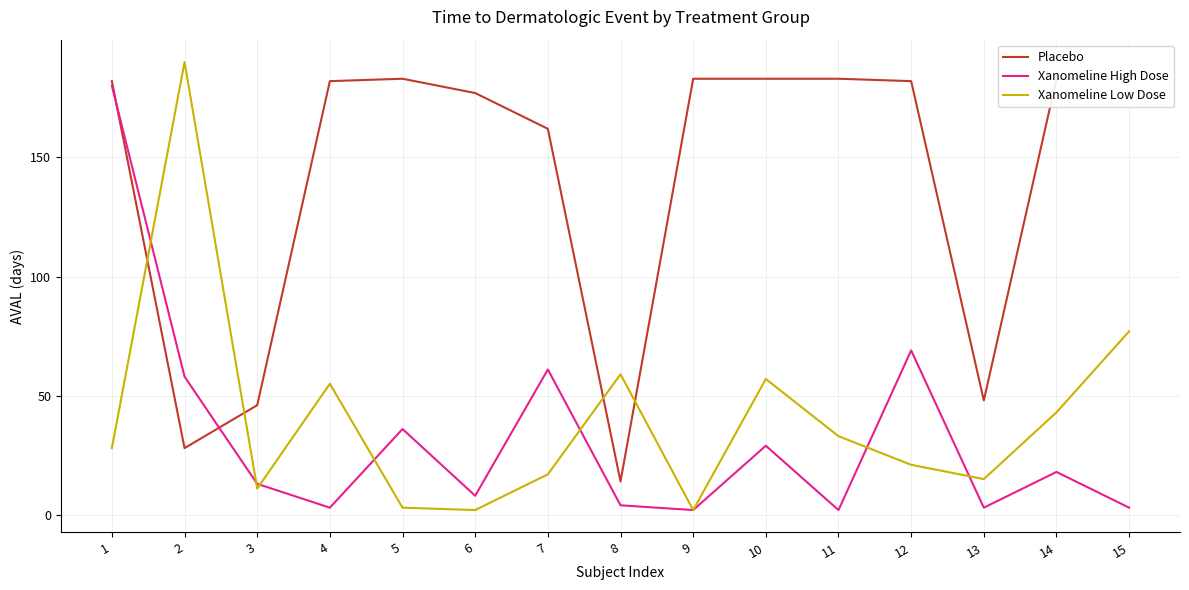

Which series has the largest total across all categories?

Placebo